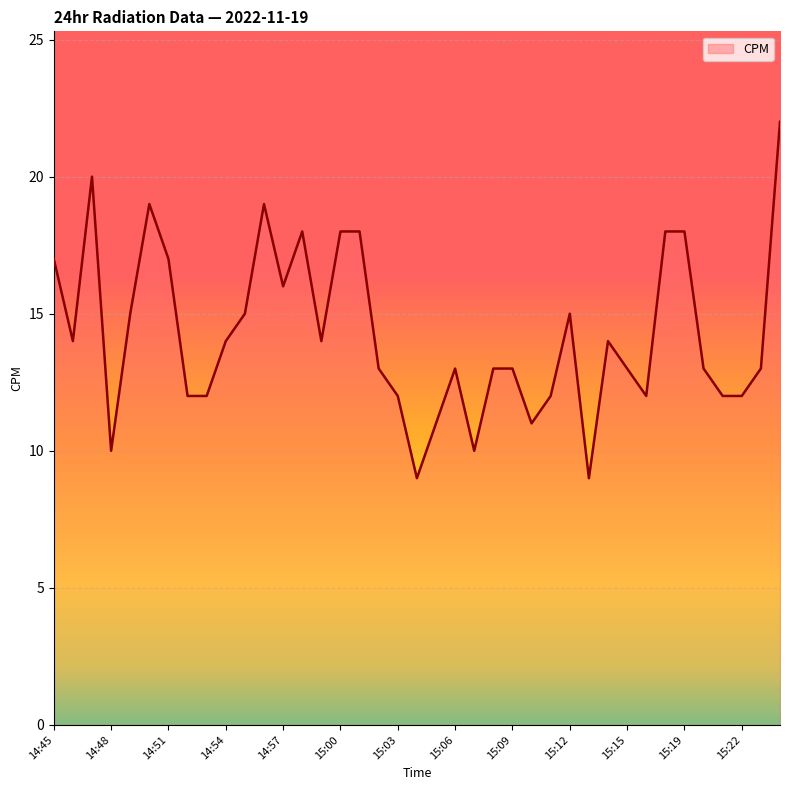

Reading left to right, what are all the values shown in this chart?

17	14	20	10	15	19	17	12	12	14	15	19	16	18	14	18	18	13	12	9	11	13	10	13	13	11	12	15	9	14	13	12	18	18	13	12	12	13	22